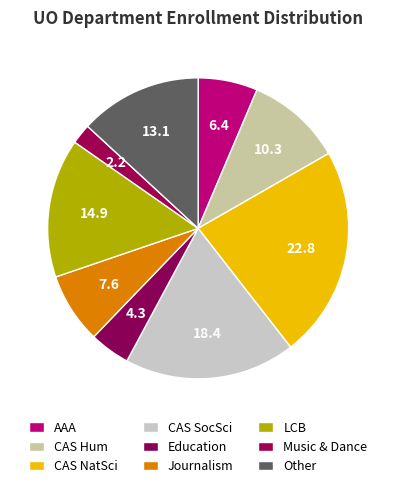

What is the smallest slice in the pie chart?

Music & Dance